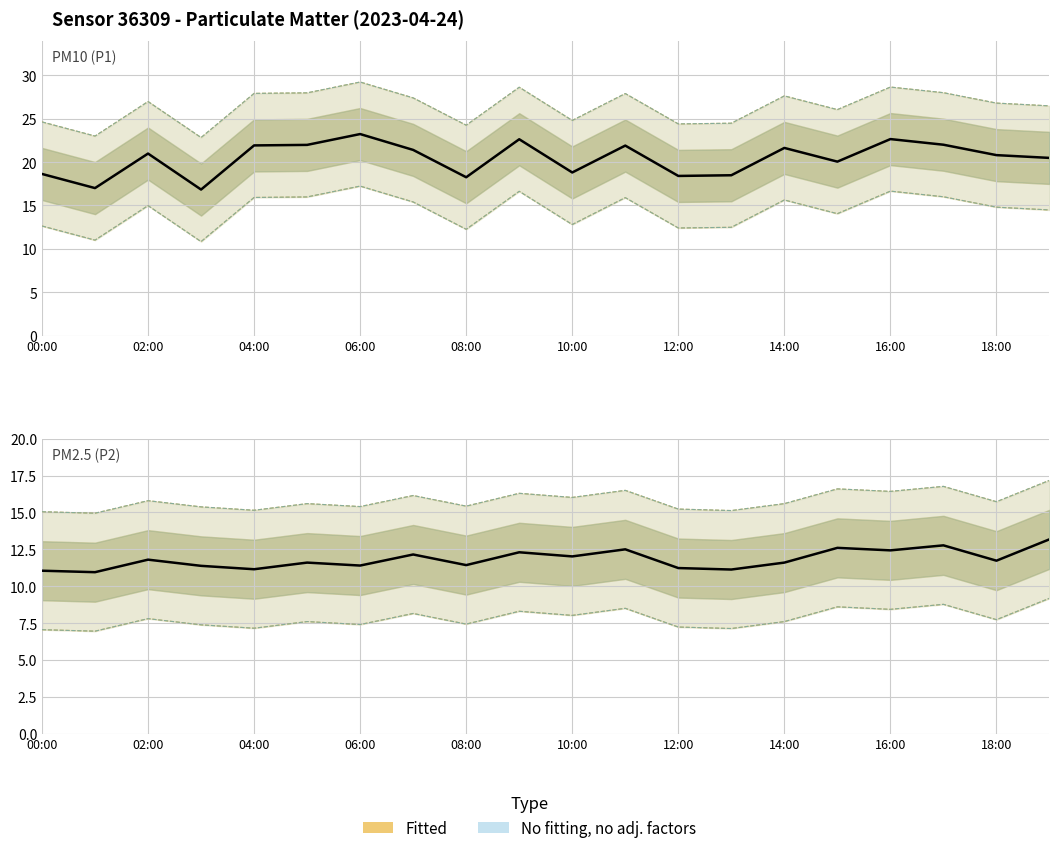

The PM10 (P1) series shows 31.1 at 04:00. True or false?

False